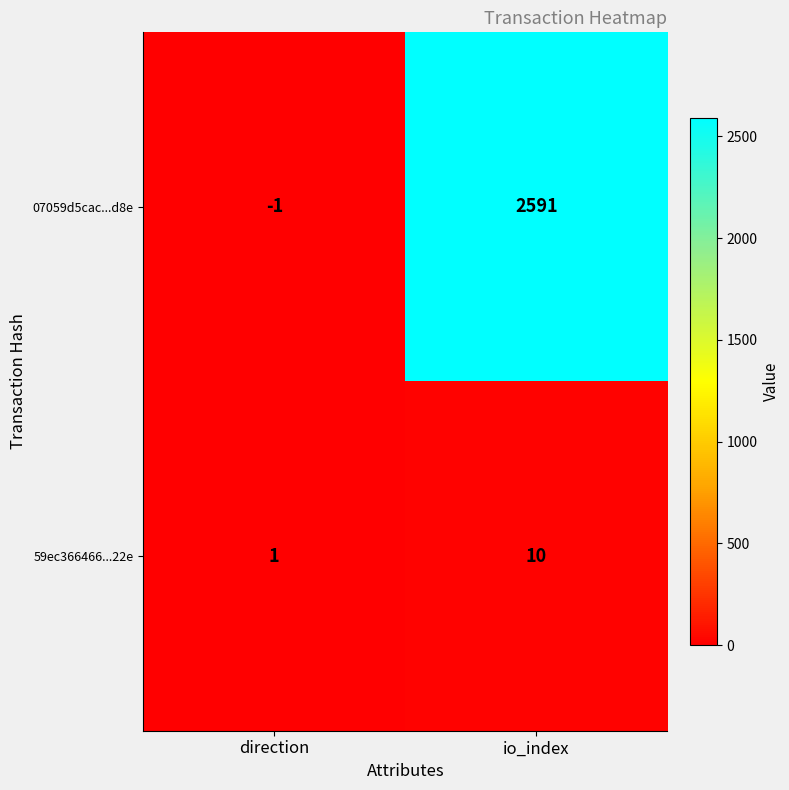

What is the difference between the maximum and minimum values in the 59ec366466...22e series?

9